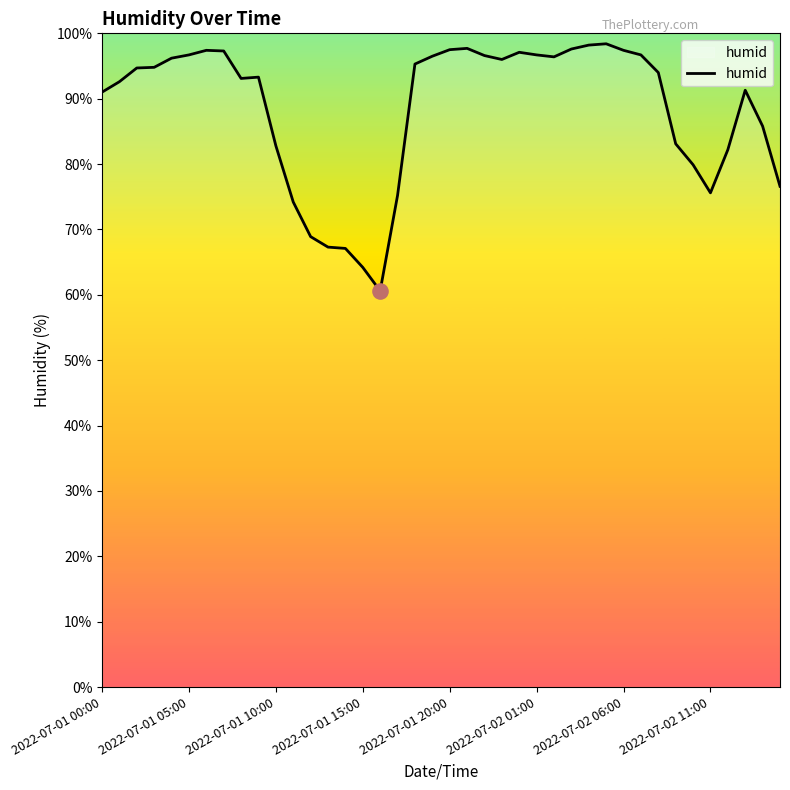

What is the smallest value displayed?

60.6